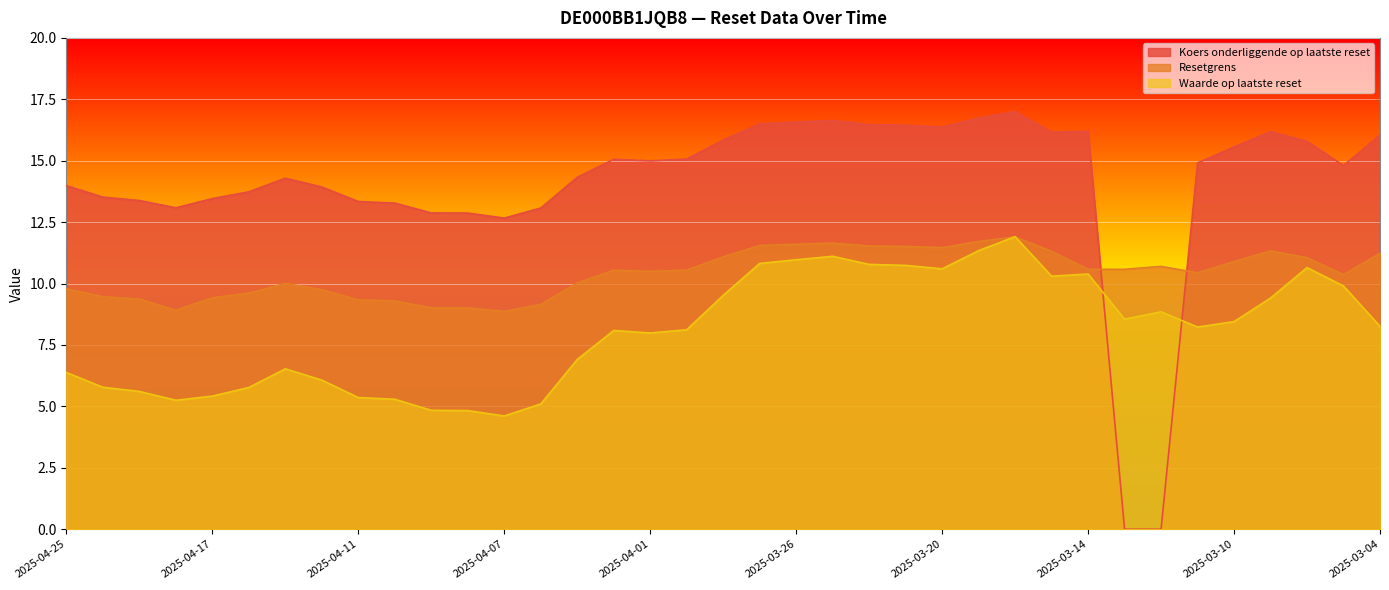

The value of Waarde op laatste reset at 2025-04-08 is 1.9. True or false?

False